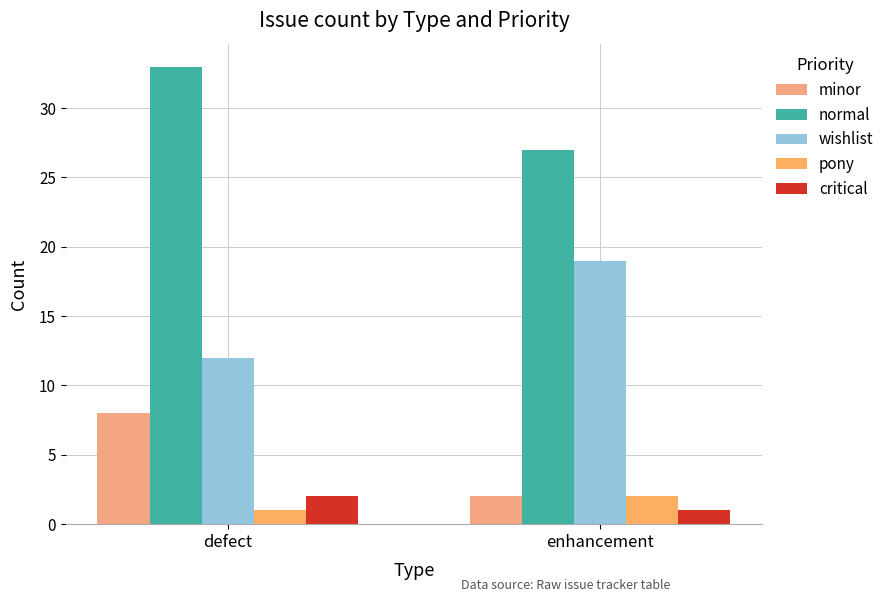

True or false: normal has a value of 27 at enhancement.

True